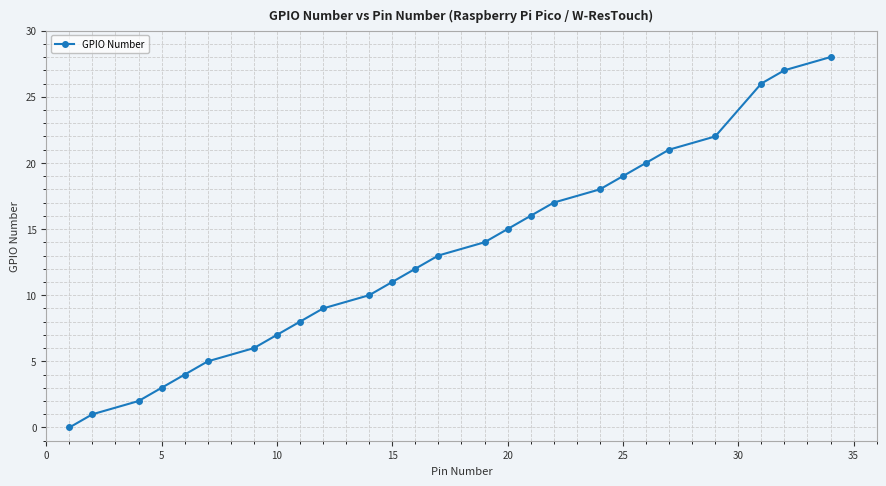

What is the maximum value shown in the chart?

28